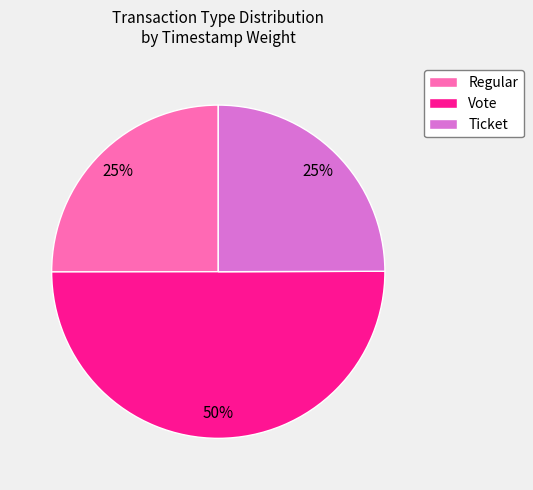

To the nearest percent, what is the average slice percentage?

33%